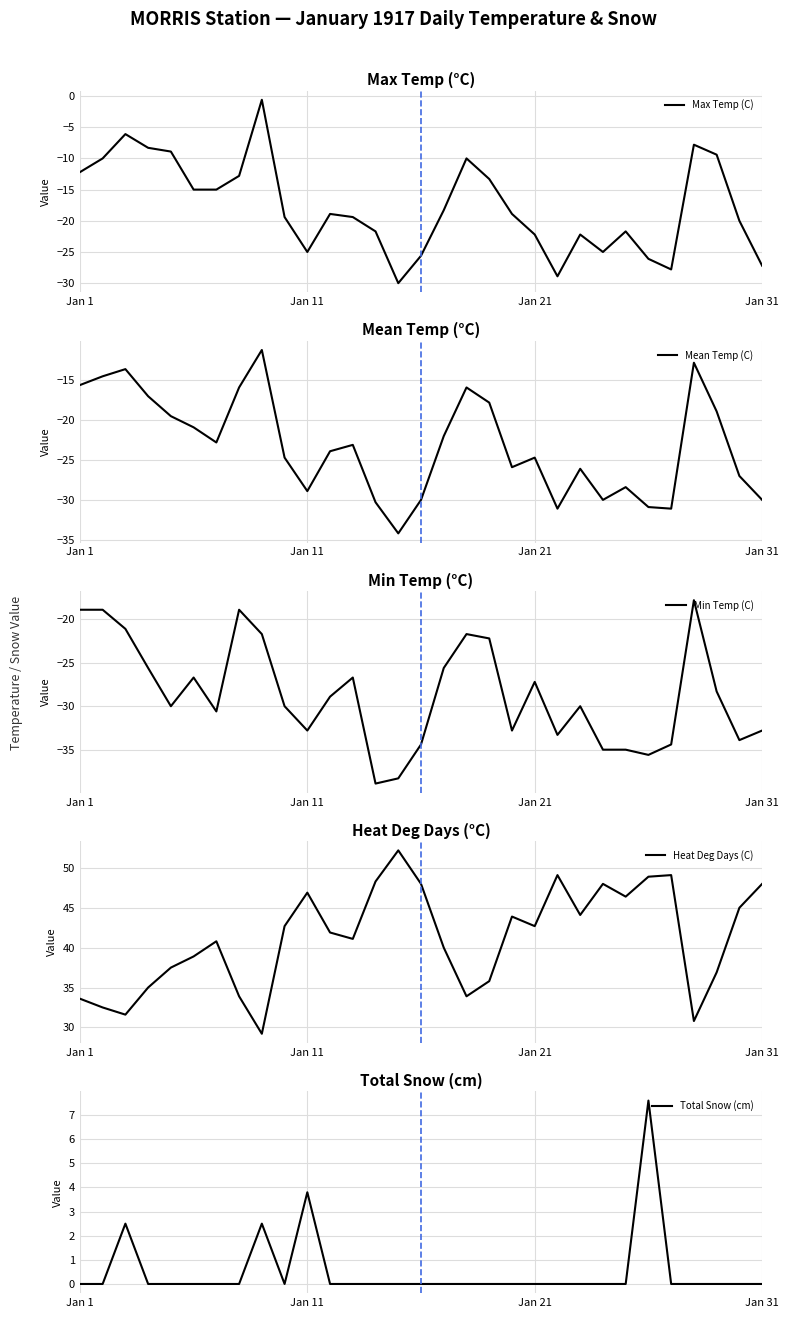

True or false: Max Temp (C) has more than 0 points higher than both neighbors.

True